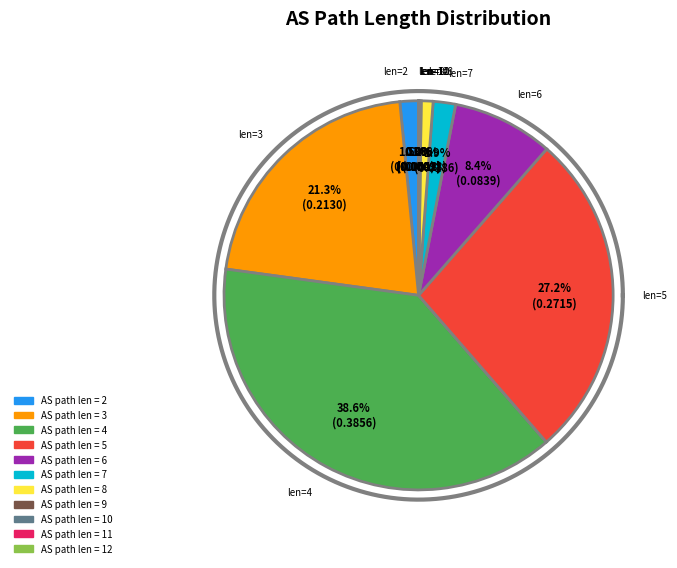

What is the smallest slice in the pie chart?

12